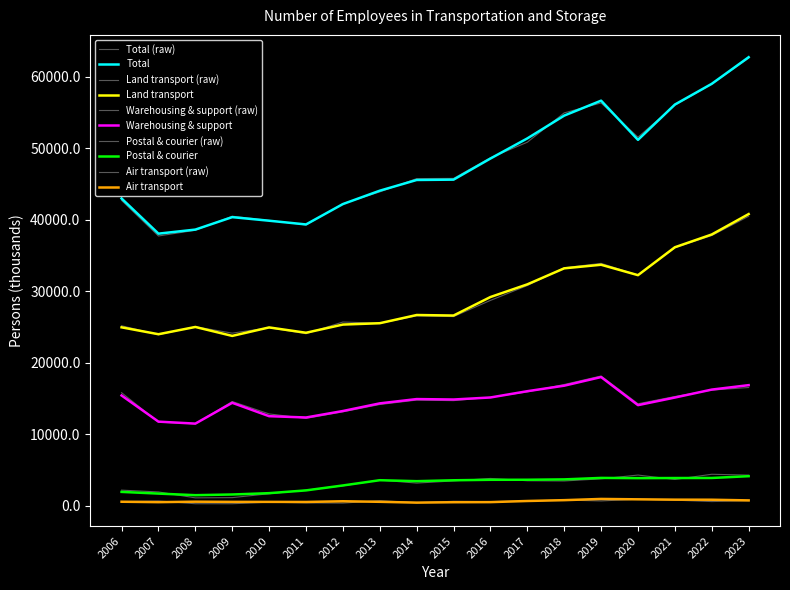

At which category does Air transport reach its first local peak?

2008